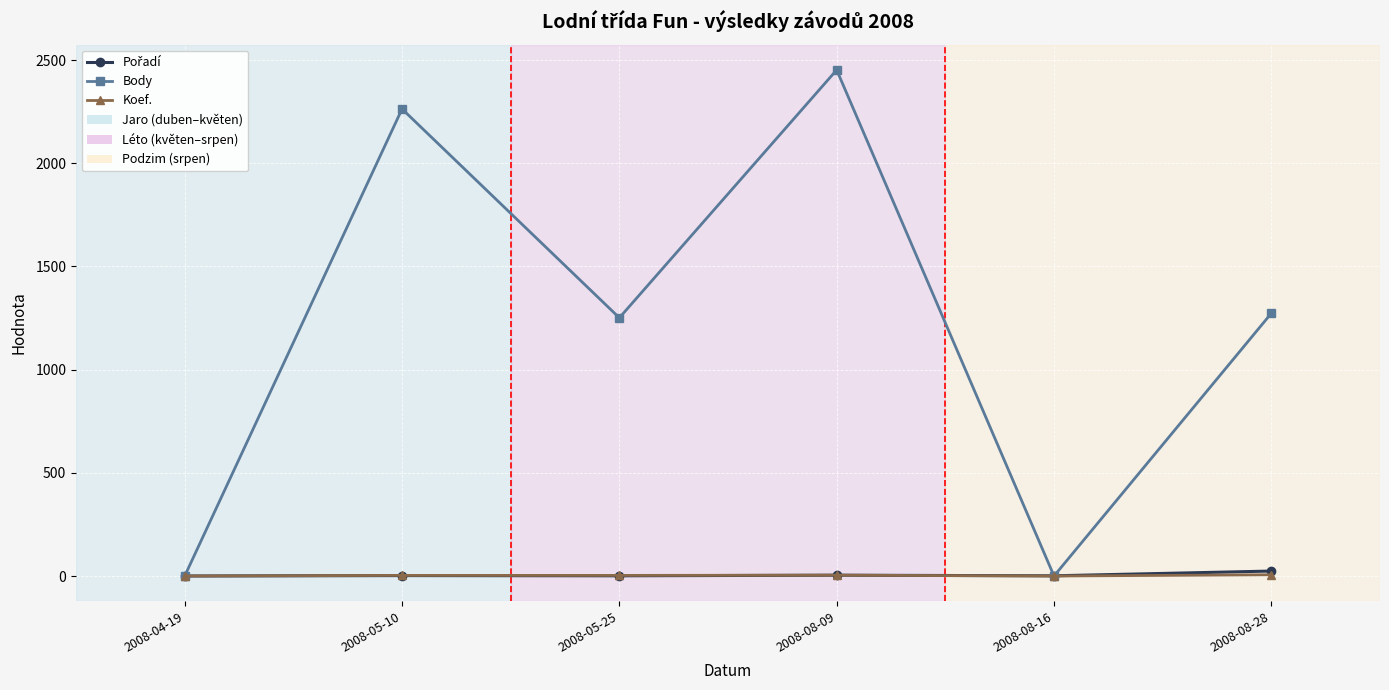

What is the greatest value displayed?

2452